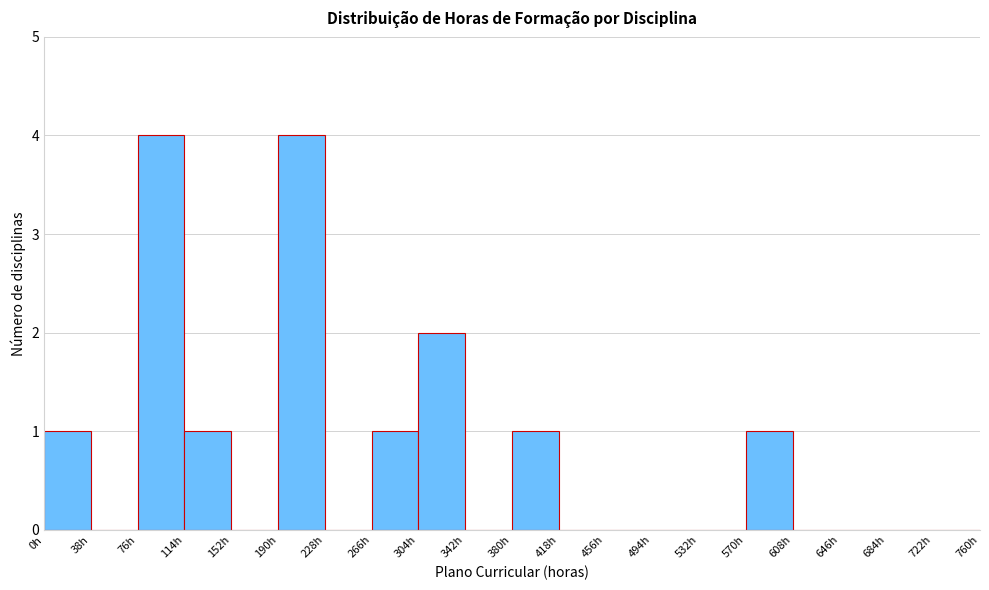

Reading left to right, transcribe this chart: for each bar, give the range it covers on the x-axis and its height. Neither the bar edges nor the heights are printed on the chart, so give them approximately, as read against the axes.

0 to 38: 1
38 to 76: 0
76 to 114: 4
114 to 152: 1
152 to 190: 0
190 to 228: 4
228 to 266: 0
266 to 304: 1
304 to 342: 2
342 to 380: 0
380 to 418: 1
418 to 456: 0
456 to 494: 0
494 to 532: 0
532 to 570: 0
570 to 608: 1
608 to 646: 0
646 to 684: 0
684 to 722: 0
722 to 760: 0